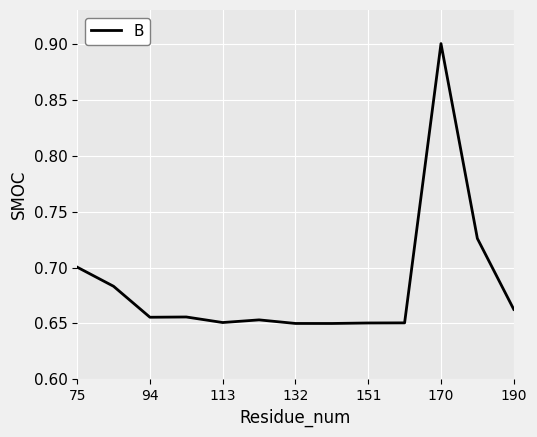

What is the maximum value shown in the chart?

0.9